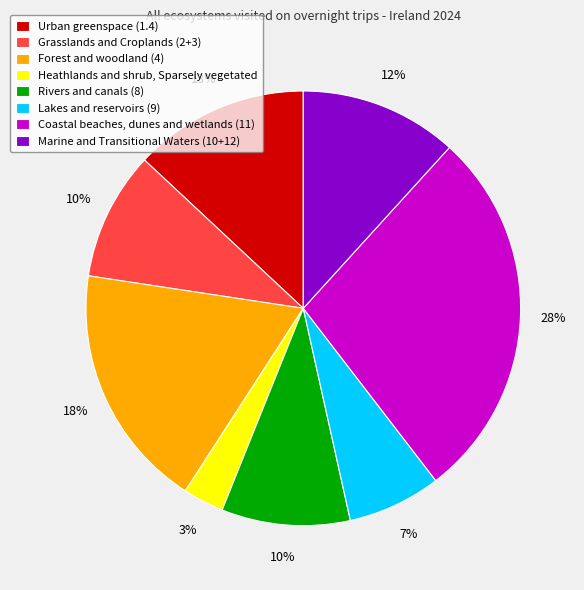

Is it true that Lakes and reservoirs (9) is 14% of the pie?

False